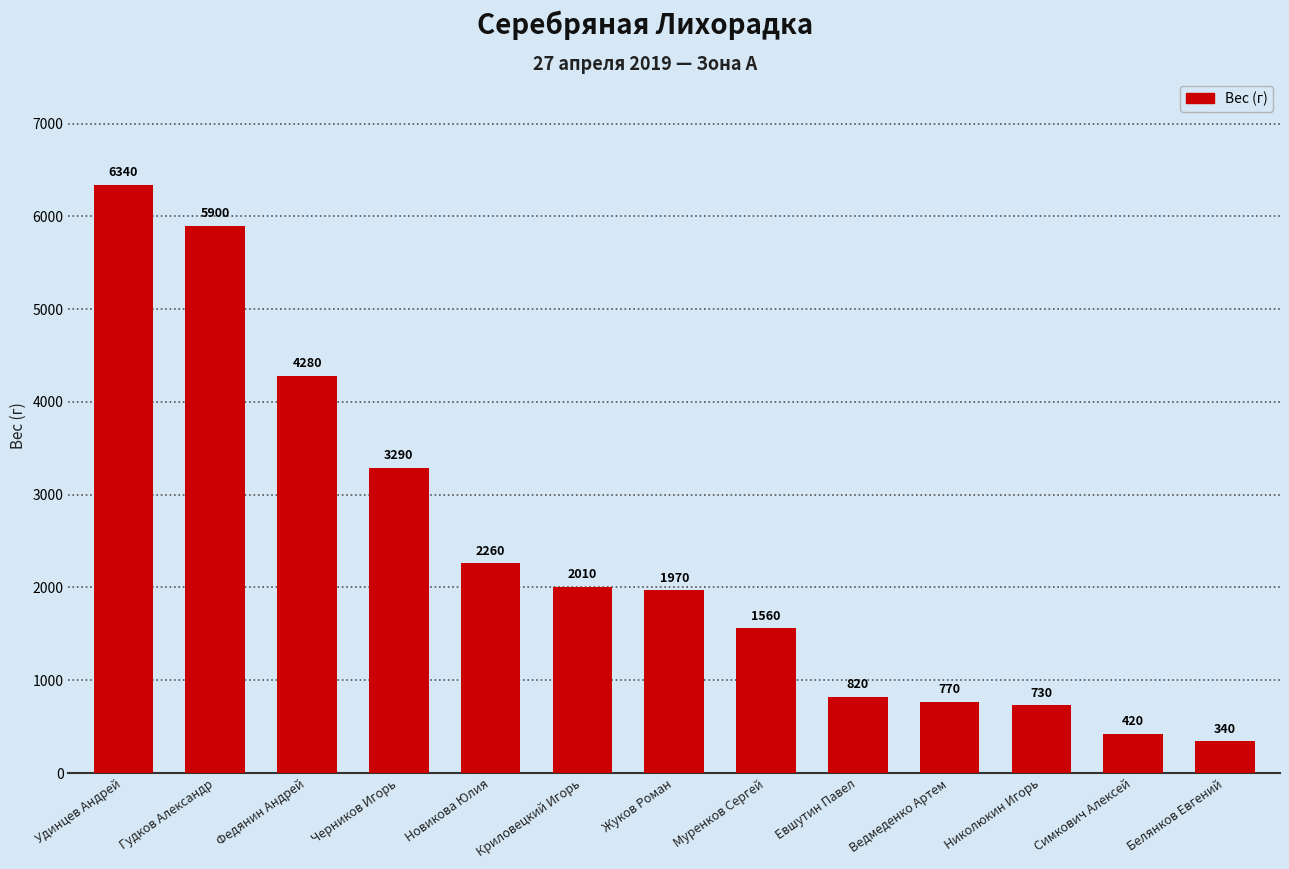

Does the chart contain stacked bars?

No